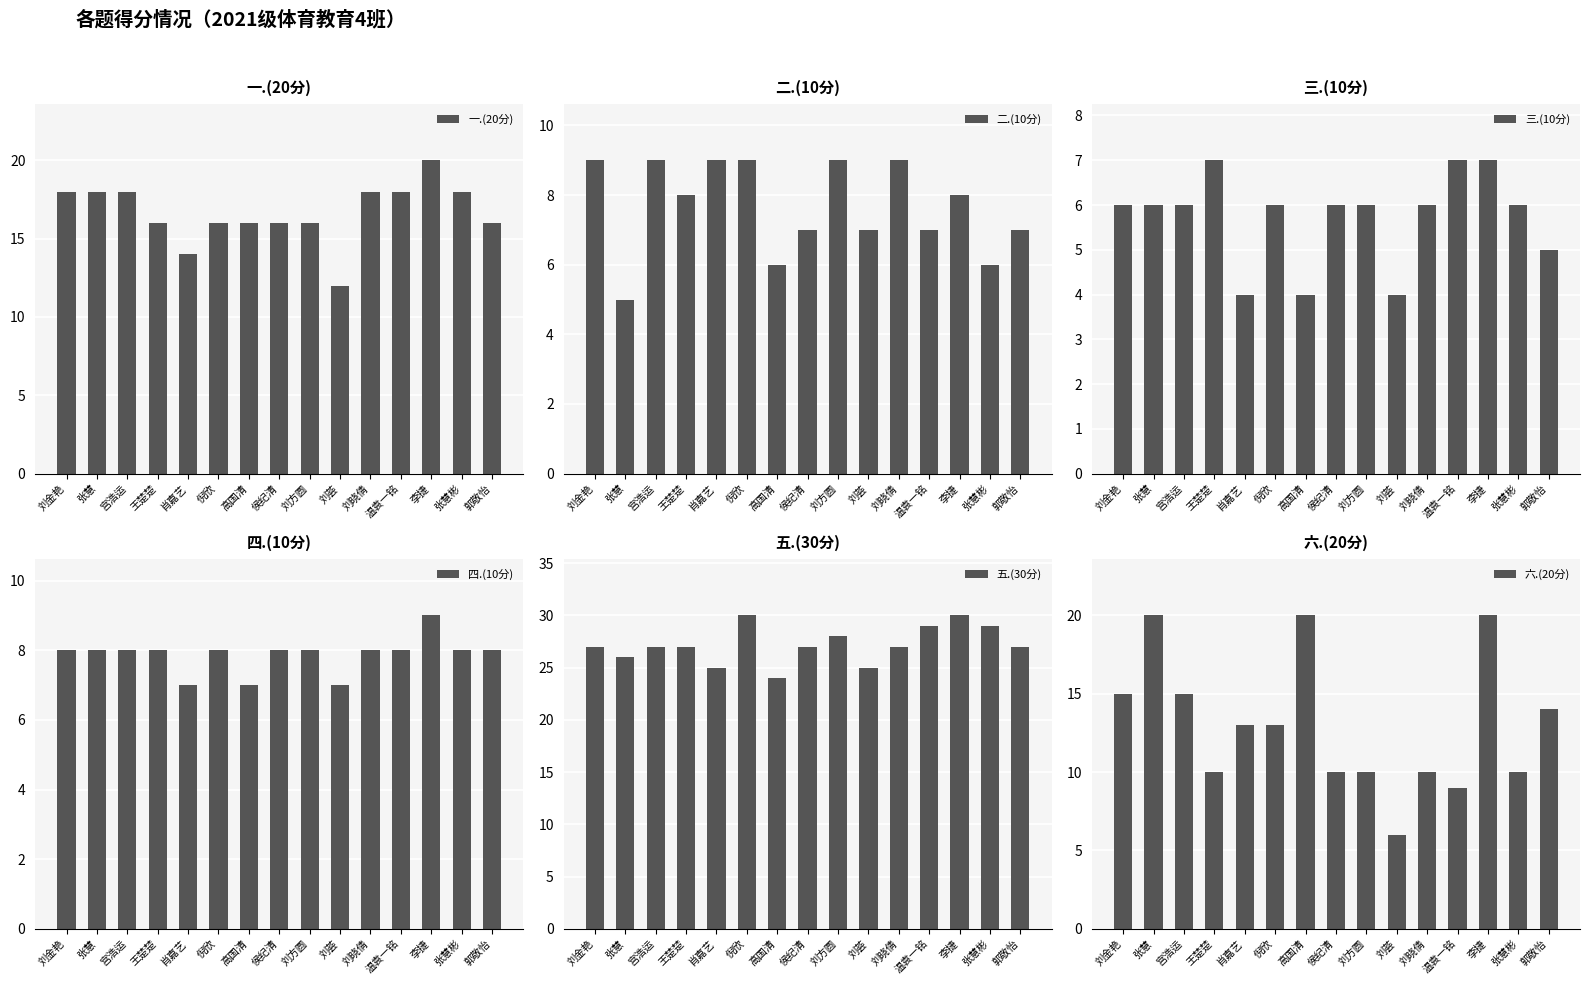

True or false: 四.(10分) has a value of 8 at 刘晓倩.

True